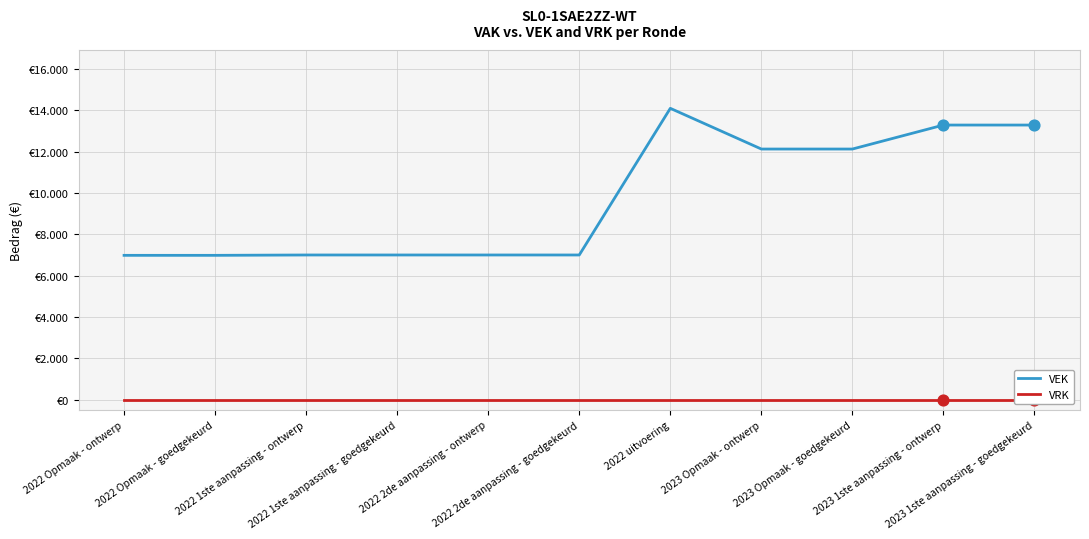

Which series has the largest total across all categories?

VEK